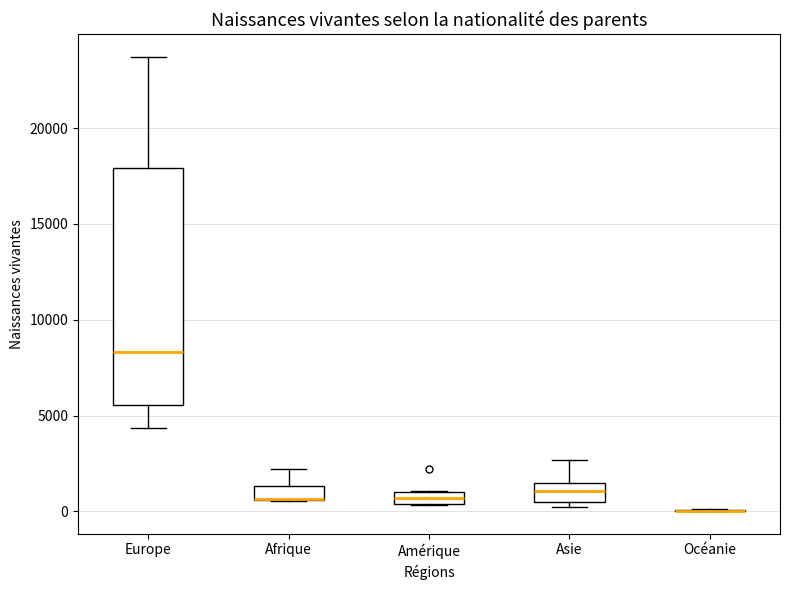

Comparing the boxes themselves (not the whiskers), which one is the tallest?

Europe